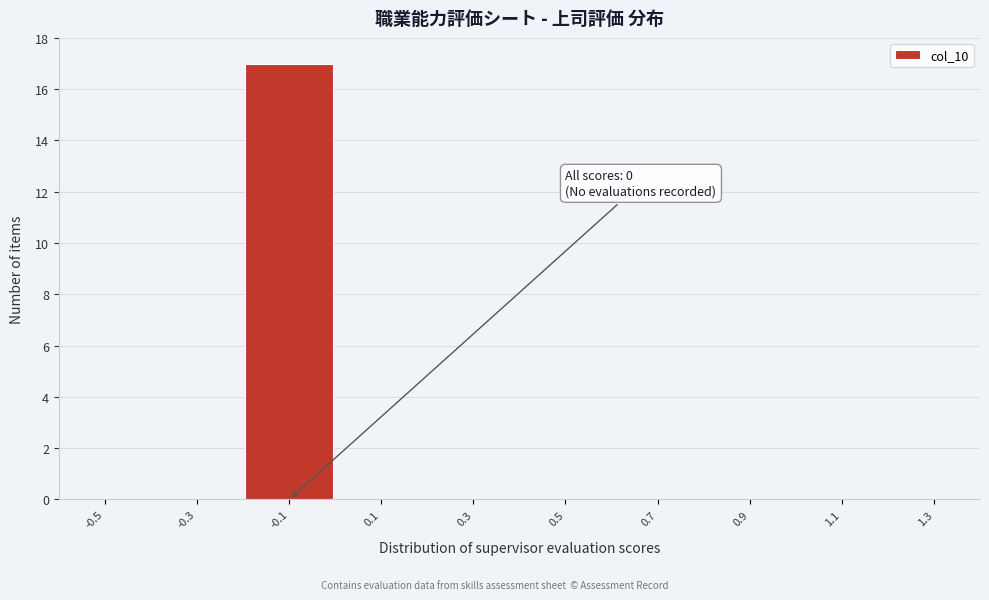

Reading left to right, extract all data points from this chart.

-0.5=0	-0.3=0	-0.1=17	0.1=0	0.3=0	0.5=0	0.7=0	0.9=0	1.1=0	1.3=0